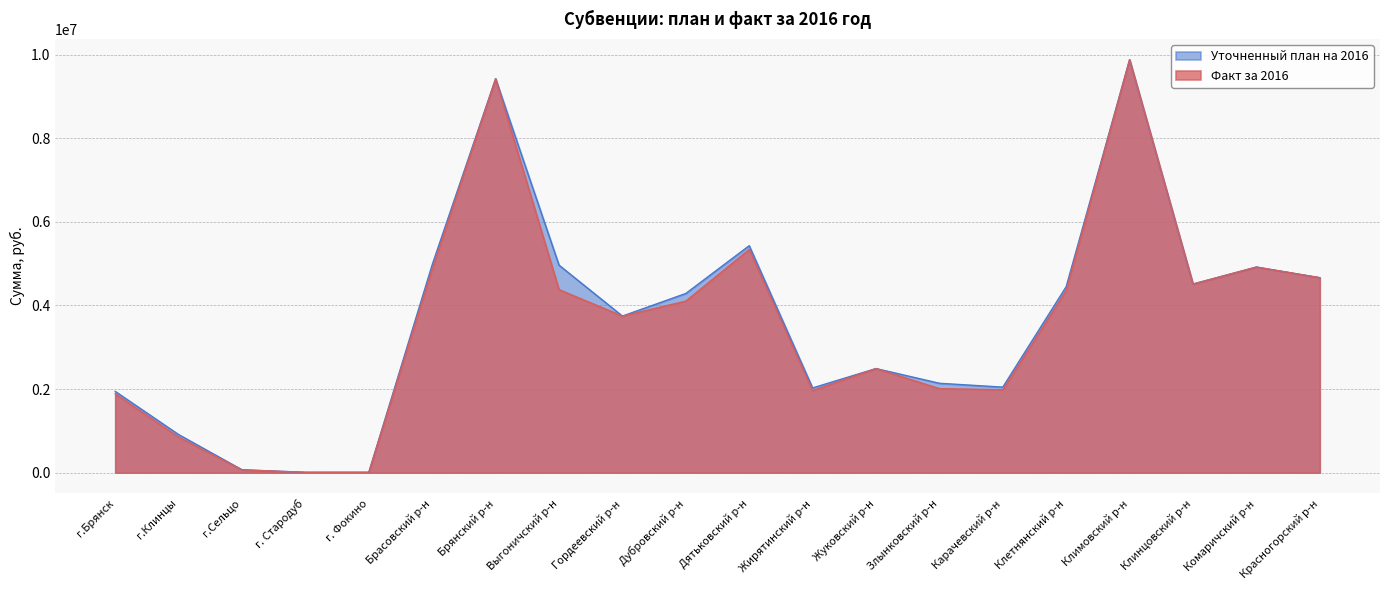

At which label does Уточненный план на 2016 first exceed 4286760?

Брасовский р-н